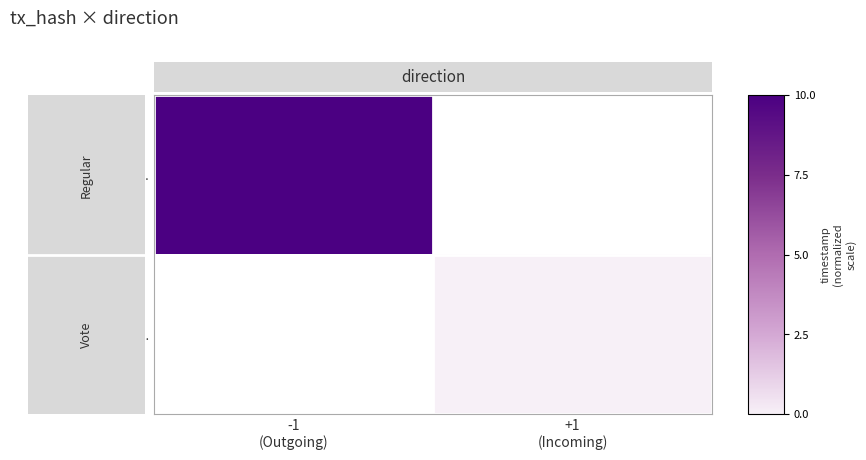

Rank the series by their average value, from lowest to highest.

bf2e7a..., 9653a2...